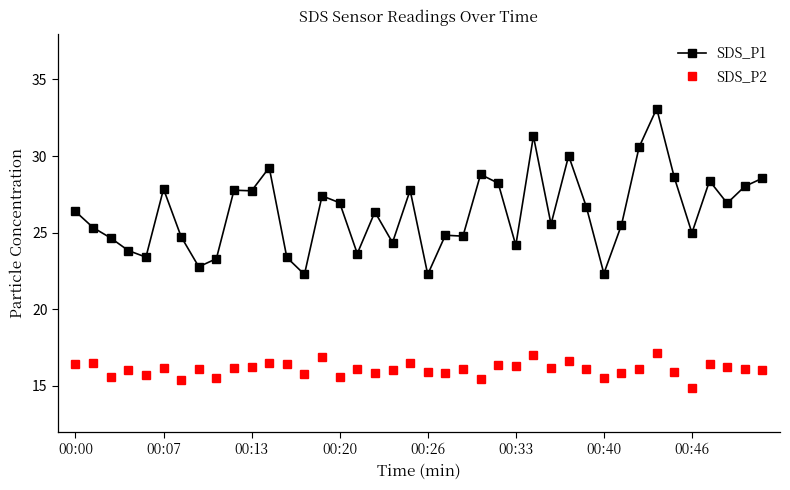

Which series has the widest spread of values?

SDS_P1